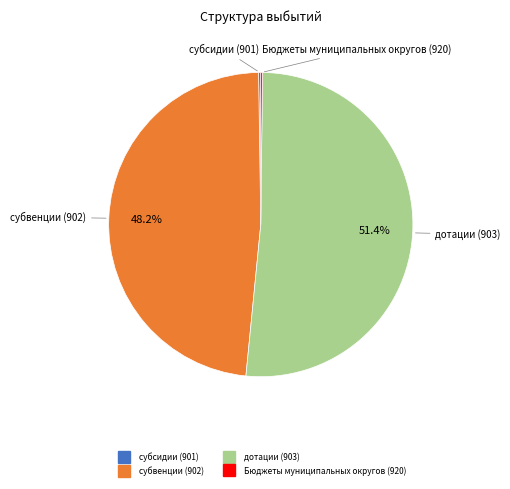

Does дотации (903) account for over 50% of the chart?

Yes